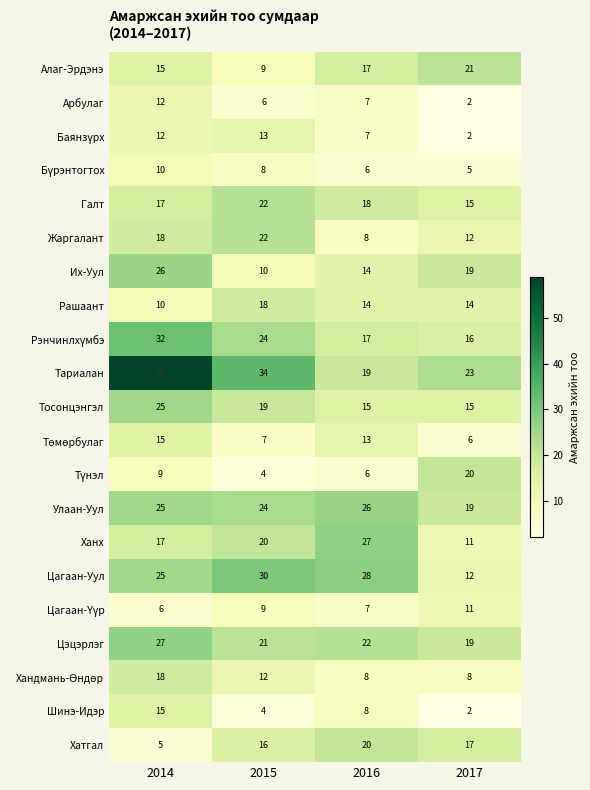

What is the difference between the Тариалан values at 2017 and 2015?

11